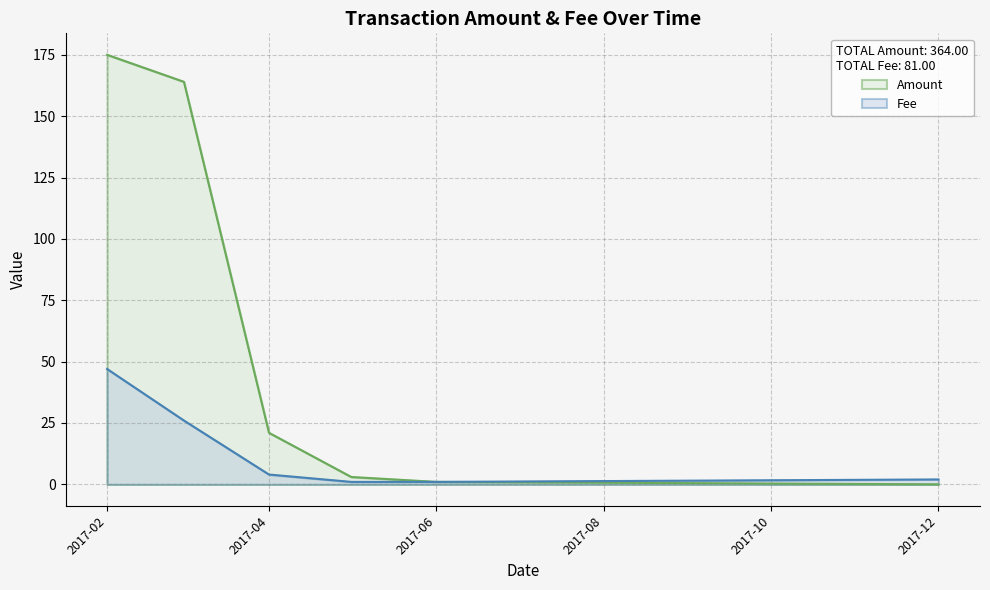

What is the sum of all Fee values?

81.0